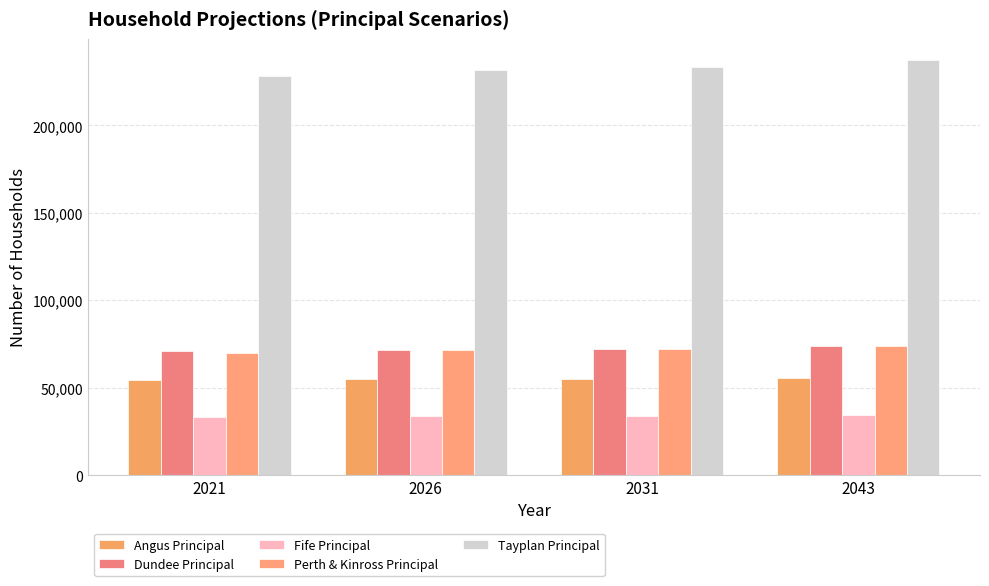

What is the total value across all series at 2021?

456892